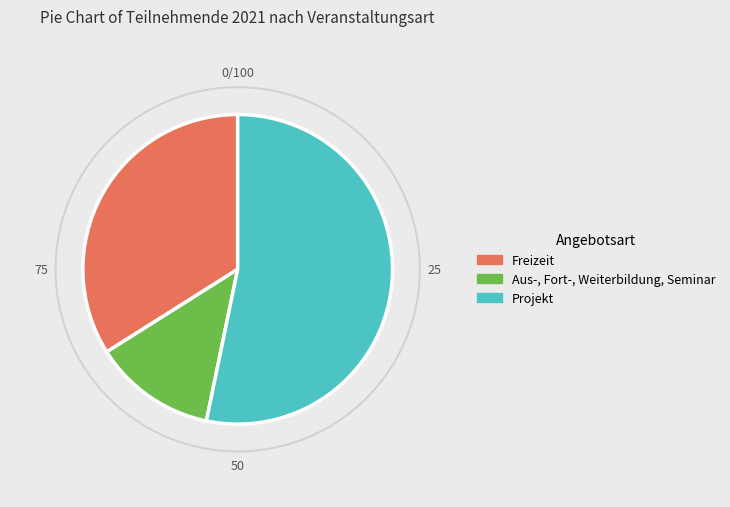

Rank the categories by value from lowest to highest.

Aus-, Fort-, Weiterbildung, Seminar, Freizeit, Projekt